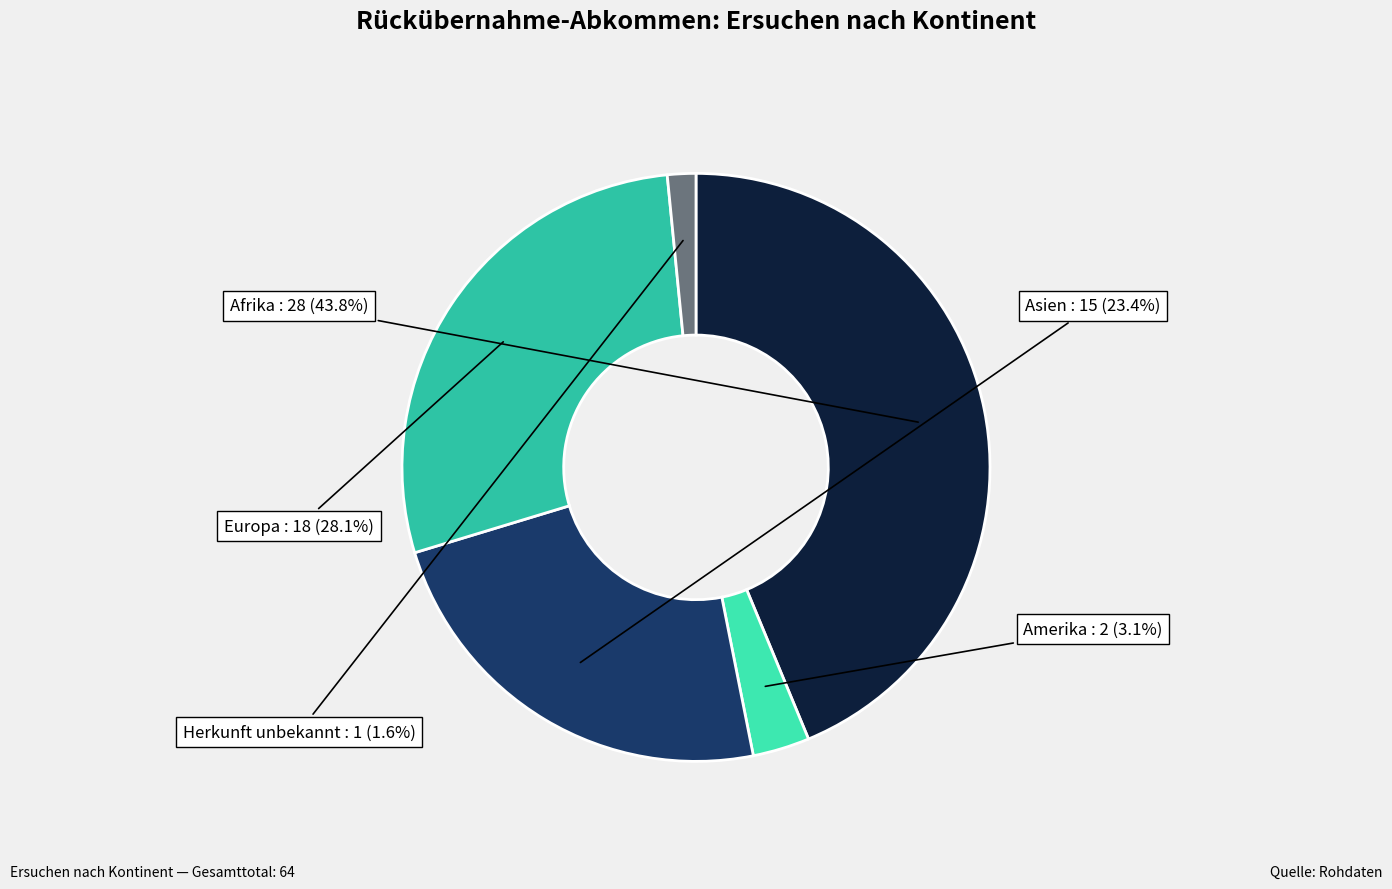

Is Asien the majority of the pie?

No